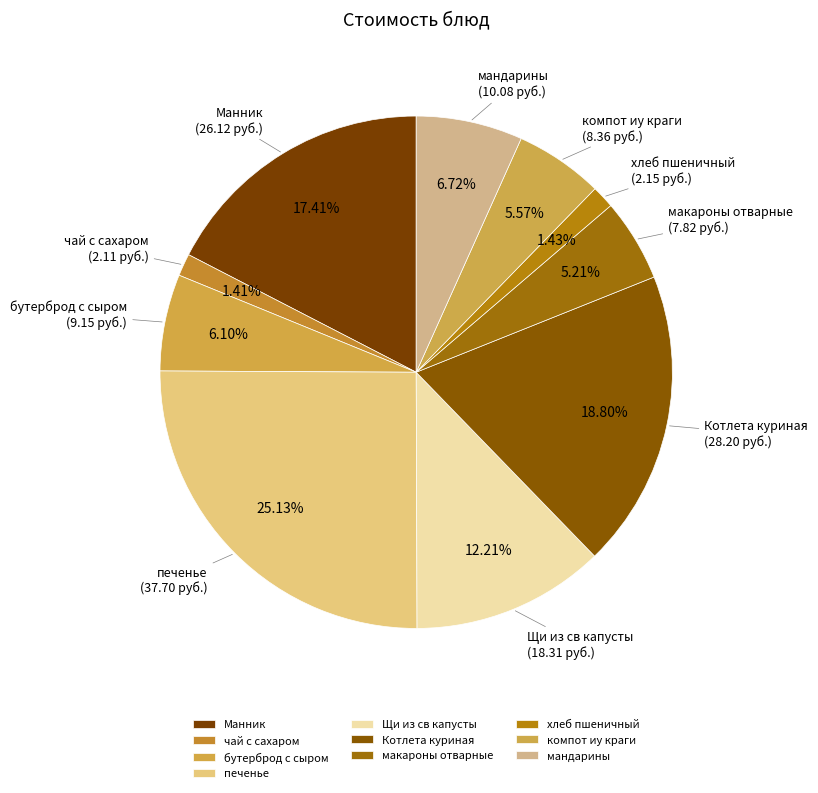

What percentage is the макароны отварные slice, to the nearest percent?

5%